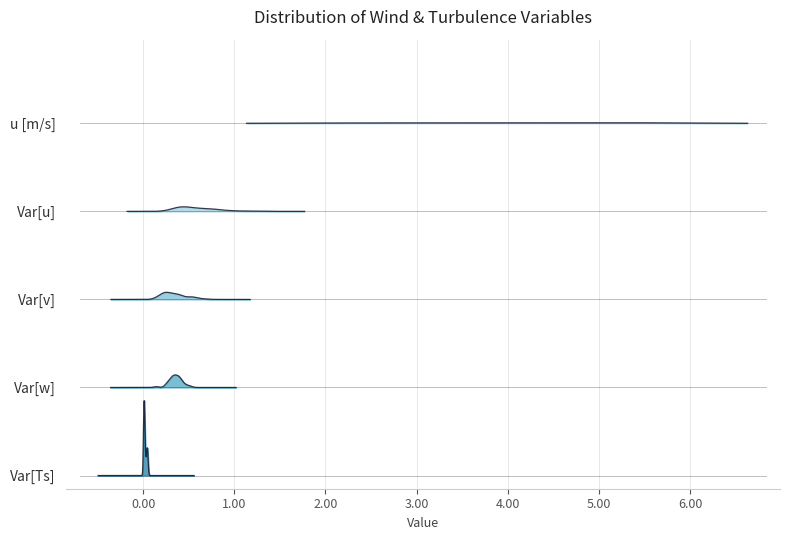

Does the chart have visible grid lines?

Yes